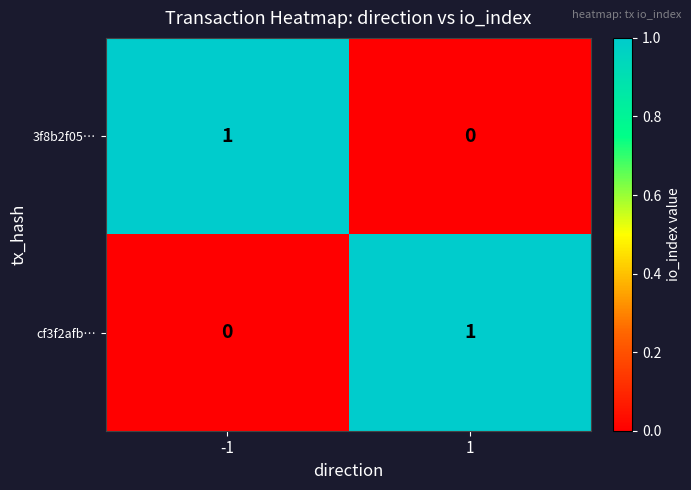

Is the value of cf3f2afb… at 1 greater than the value of 3f8b2f05… at 1?

Yes